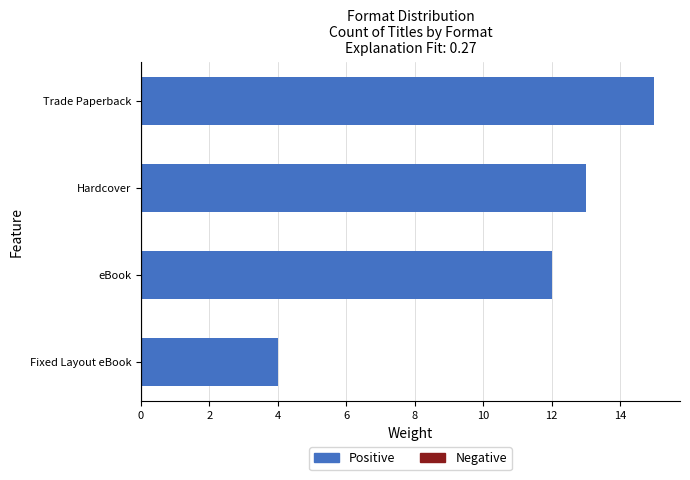

Rank the categories by value from highest to lowest.

Trade Paperback, Hardcover, eBook, Fixed Layout eBook